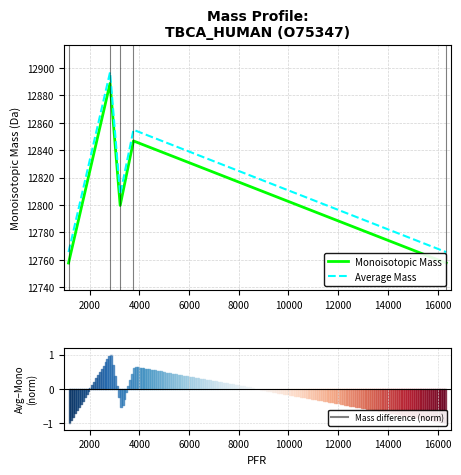

Which series changed the most between 4000 and 8000?

Average Mass